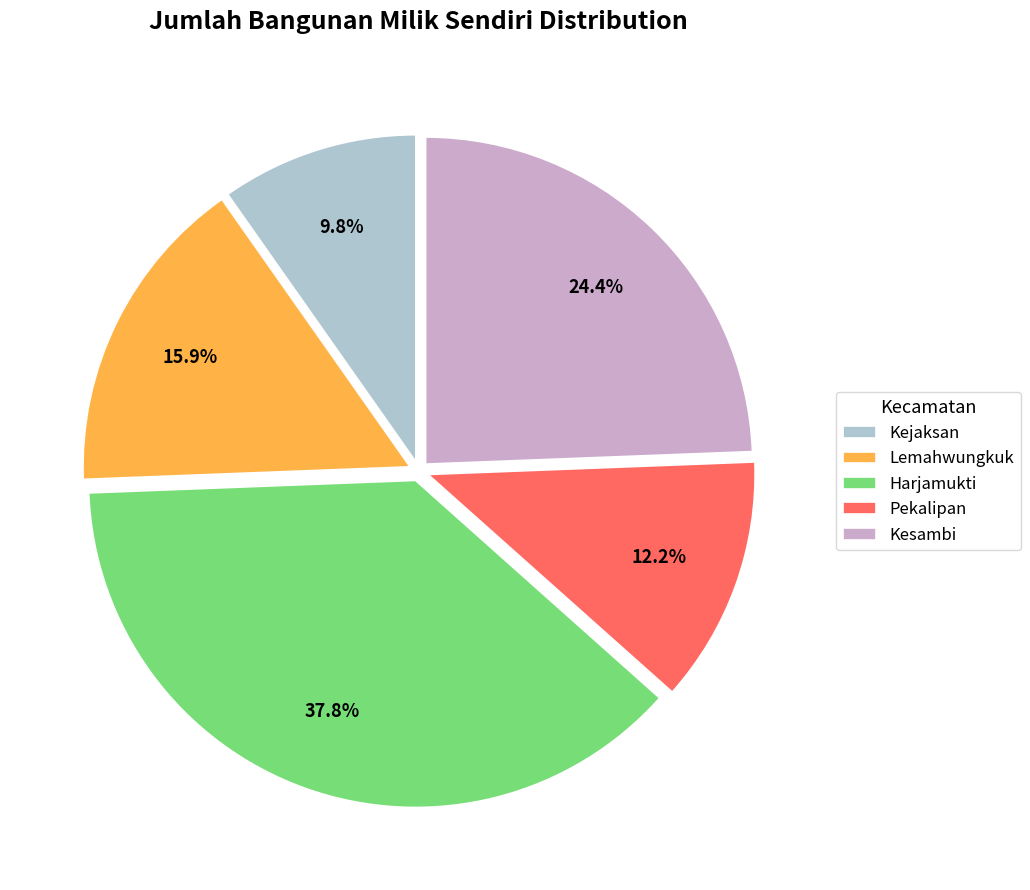

How many slices are in this pie chart?

5